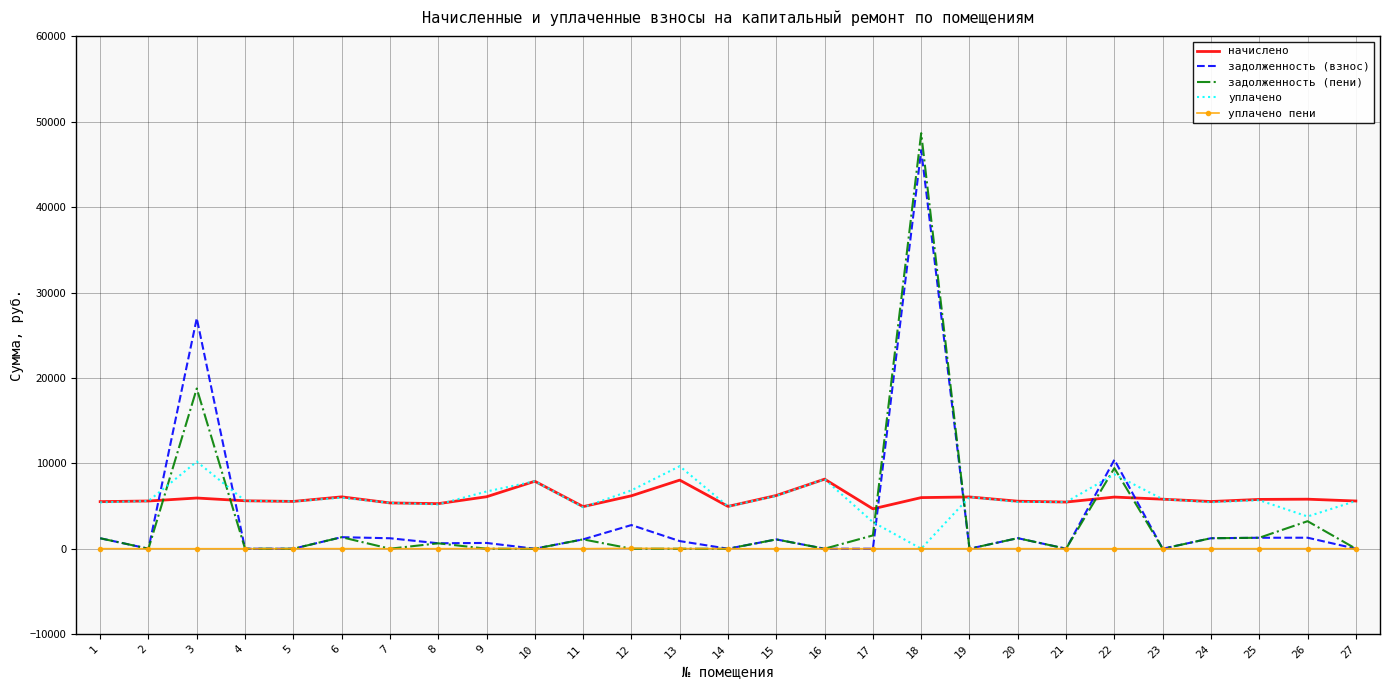

Is the value of задолженность (взнос) at 26 greater than the value of уплачено at 14?

No